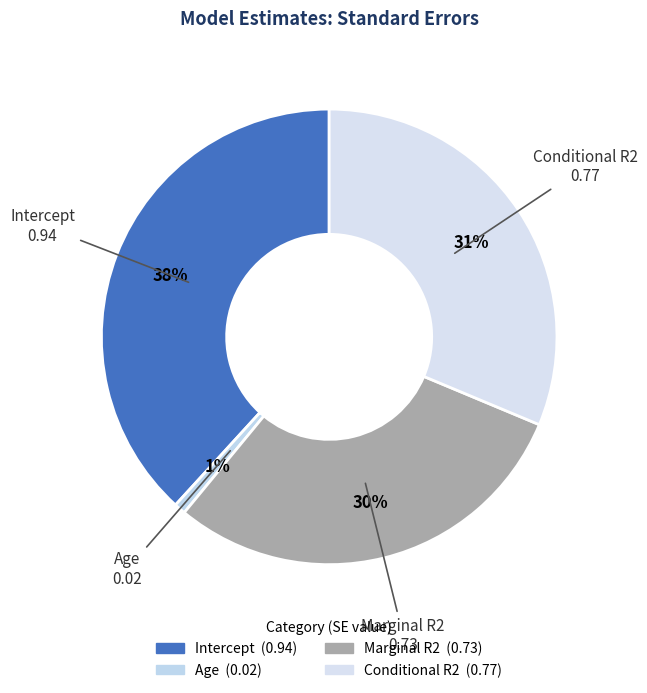

Is there a majority slice in this chart?

No